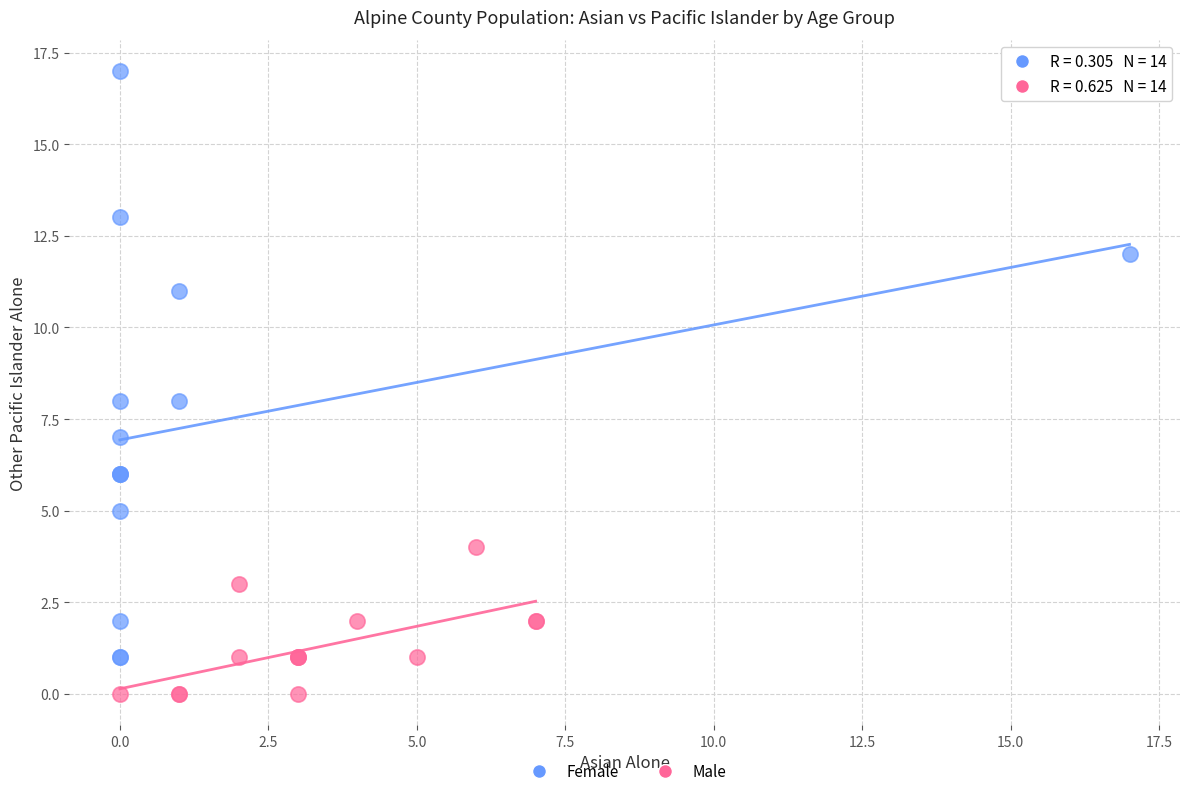

Which series has the largest Y range (max minus min)?

Female